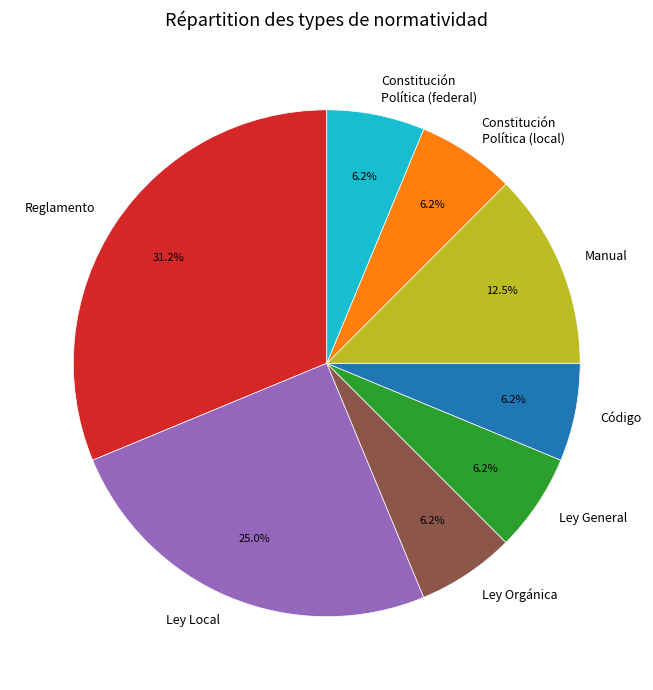

To the nearest percent, what portion does Ley Orgánica represent?

6%